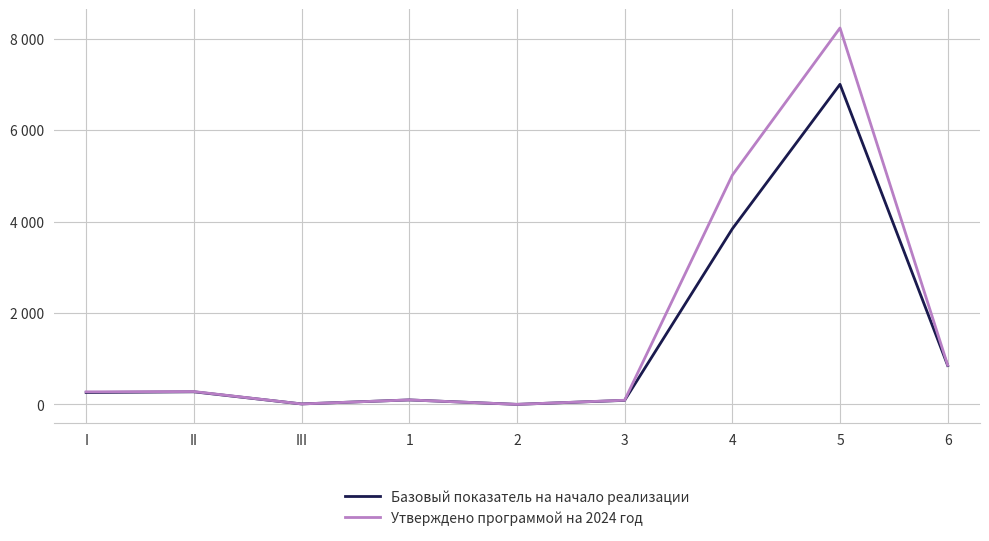

True or false: Базовый показатель на начало реализации and Утверждено программой на 2024 год cross at least once.

False